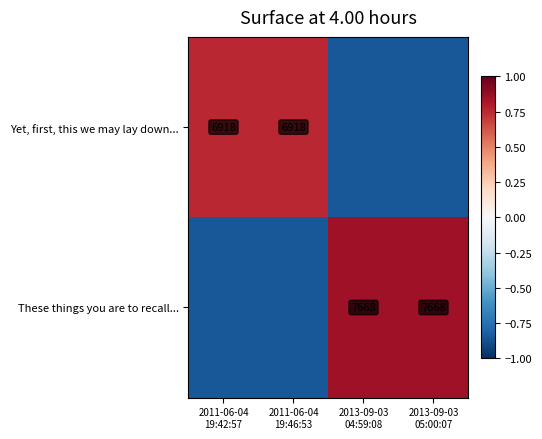

What is the sum of the Yet, first, this we may lay down... values at 2011-06-04 19:42:57 and 2013-09-03 04:59:08?

-0.1